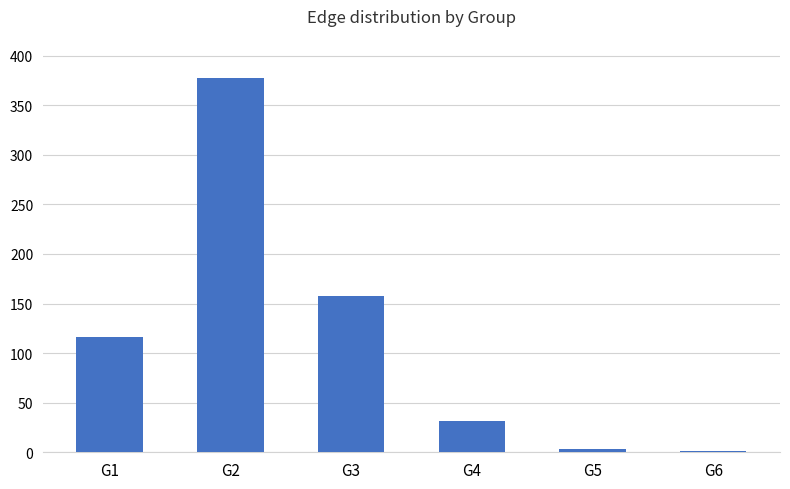

Is it true that the value at G4 is 45?

False